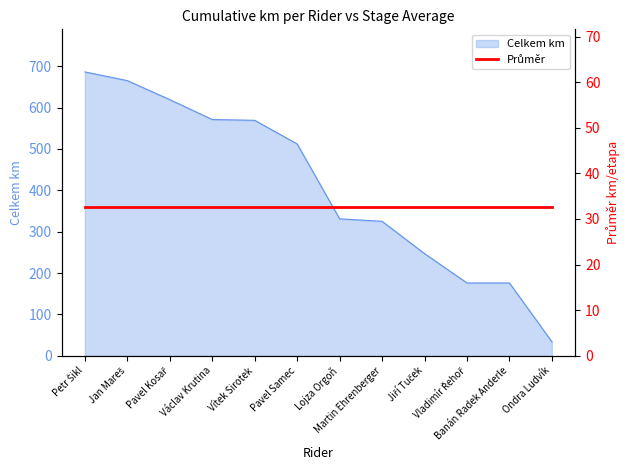

At which label does the data first exceed 512?

Petr Šikl